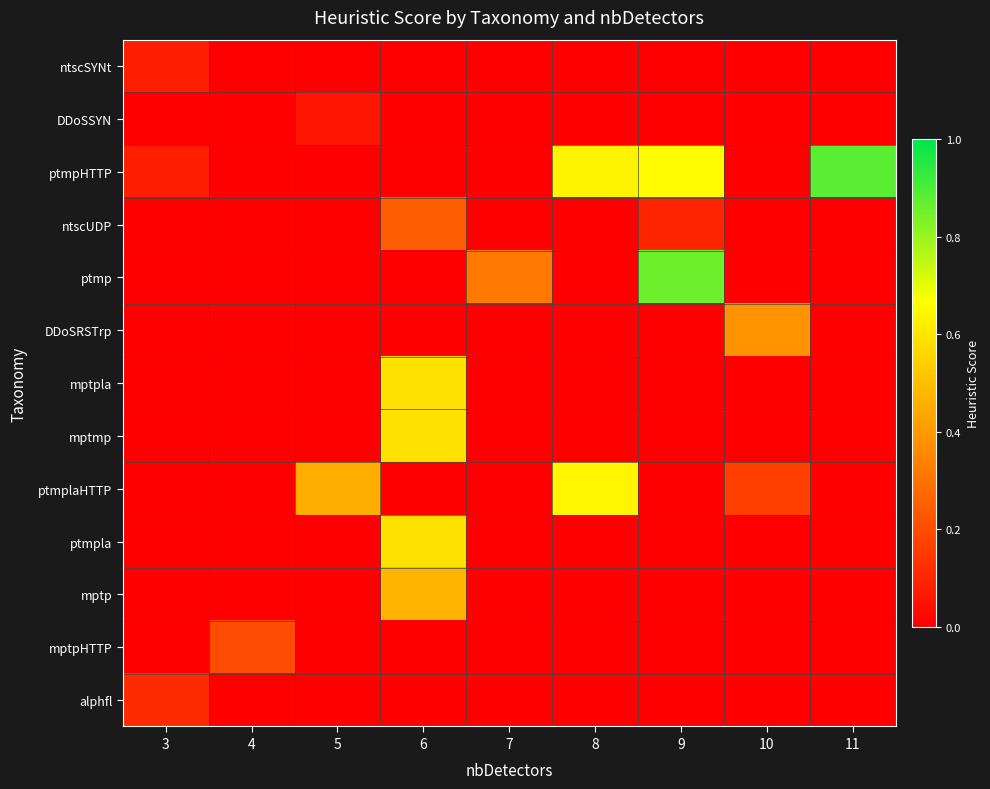

Reading right to left, what are all the values shown in this chart?

ntscSYNt: 11=0.0	10=0.0	9=0.0	8=0.0	7=0.0	6=0.0	5=0.0	4=0.0	3=0.1
DDoSSYN: 11=0.0	10=0.0	9=0.0	8=0.0	7=0.0	6=0.0	5=0.1	4=0.0	3=0.0
ptmpHTTP: 11=0.9	10=0.0	9=0.7	8=0.6	7=0.0	6=0.0	5=0.0	4=0.0	3=0.1
ntscUDP: 11=0.0	10=0.0	9=0.1	8=0.0	7=0.0	6=0.2	5=0.0	4=0.0	3=0.0
ptmp: 11=0.0	10=0.0	9=0.9	8=0.0	7=0.3	6=0.0	5=0.0	4=0.0	3=0.0
DDoSRSTrp: 11=0.0	10=0.4	9=0.0	8=0.0	7=0.0	6=0.0	5=0.0	4=0.0	3=0.0
mptpla: 11=0.0	10=0.0	9=0.0	8=0.0	7=0.0	6=0.6	5=0.0	4=0.0	3=0.0
mptmp: 11=0.0	10=0.0	9=0.0	8=0.0	7=0.0	6=0.6	5=0.0	4=0.0	3=0.0
ptmplaHTTP: 11=0.0	10=0.2	9=0.0	8=0.6	7=0.0	6=0.0	5=0.5	4=0.0	3=0.0
ptmpla: 11=0.0	10=0.0	9=0.0	8=0.0	7=0.0	6=0.6	5=0.0	4=0.0	3=0.0
mptp: 11=0.0	10=0.0	9=0.0	8=0.0	7=0.0	6=0.5	5=0.0	4=0.0	3=0.0
mptpHTTP: 11=0.0	10=0.0	9=0.0	8=0.0	7=0.0	6=0.0	5=0.0	4=0.2	3=0.0
alphfl: 11=0.0	10=0.0	9=0.0	8=0.0	7=0.0	6=0.0	5=0.0	4=0.0	3=0.1